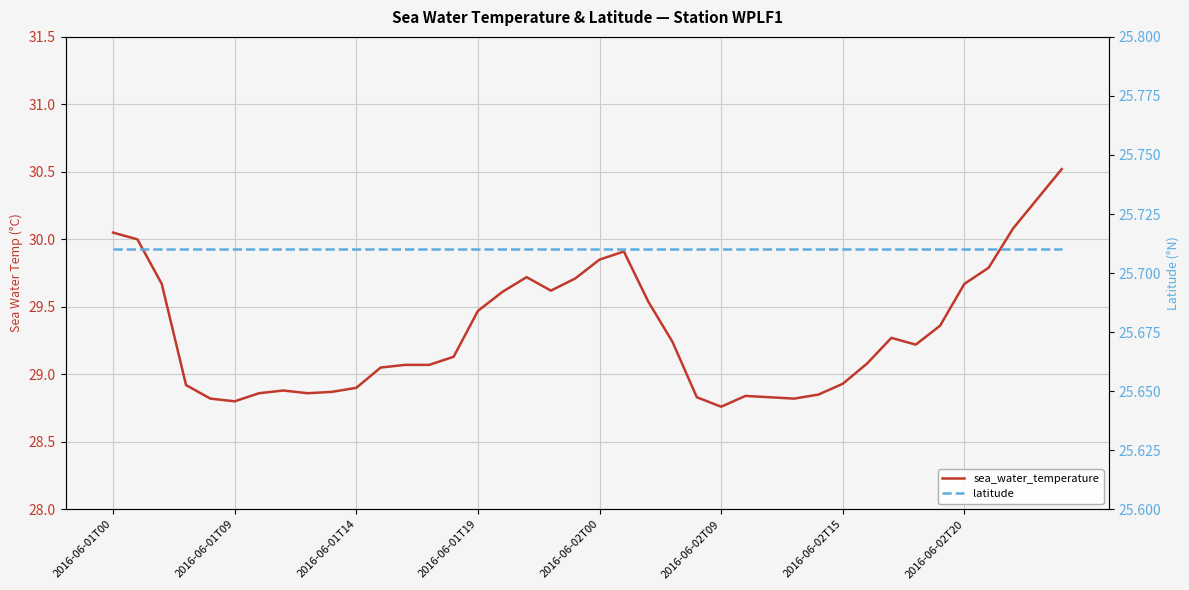

How many lines are shown in the chart?

2